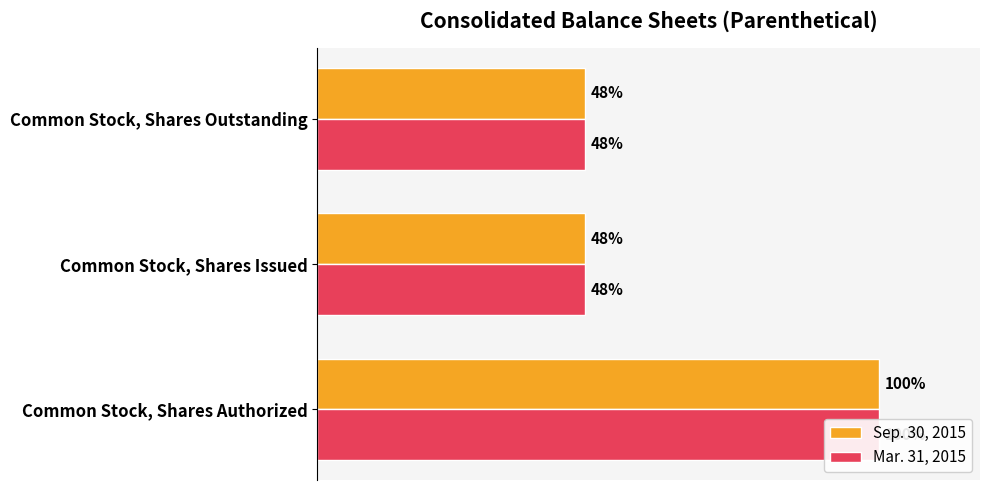

What is the minimum value for Sep. 30, 2015?

200000000